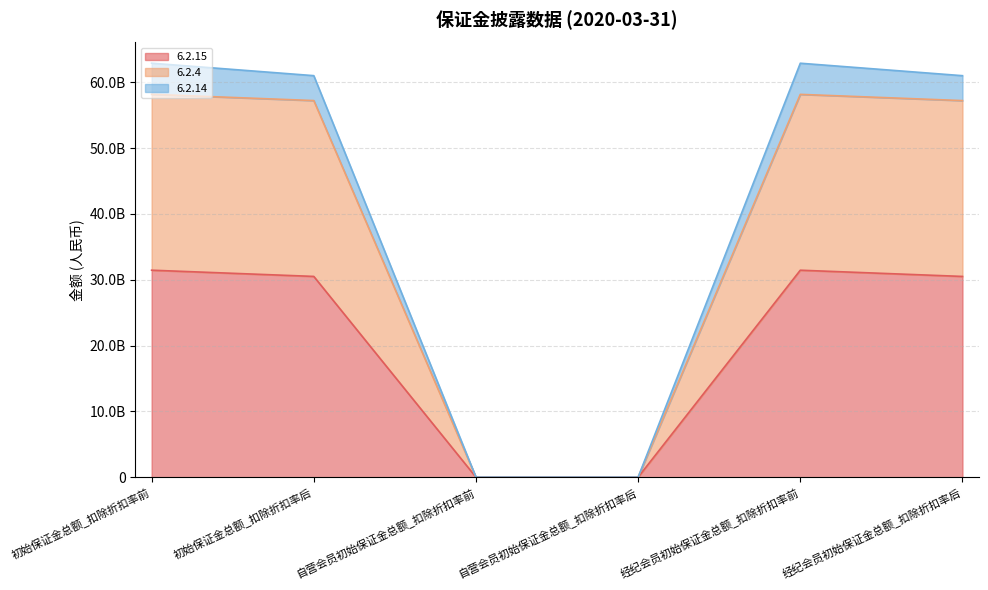

What are all the series names shown in the legend?

6.2.15, 6.2.4, 6.2.14